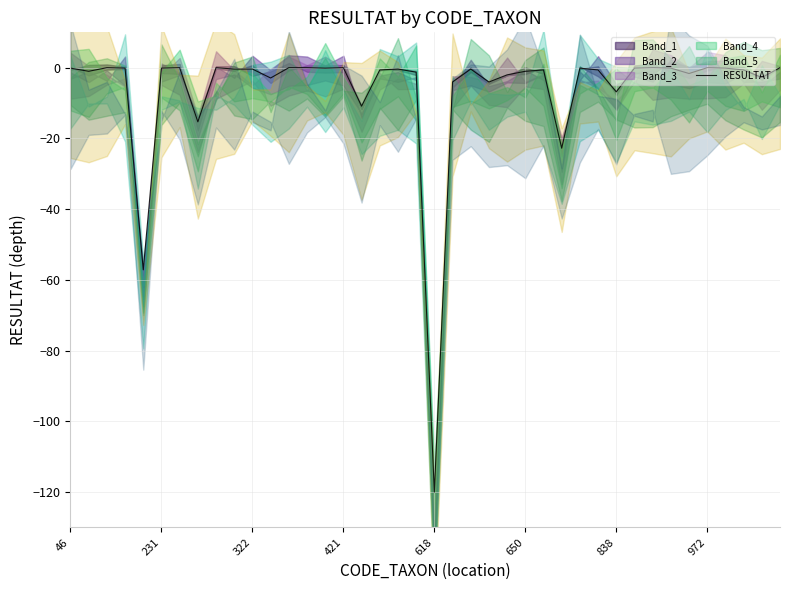

True or false: RESULTAT has a value of -0.1 at 231.

True